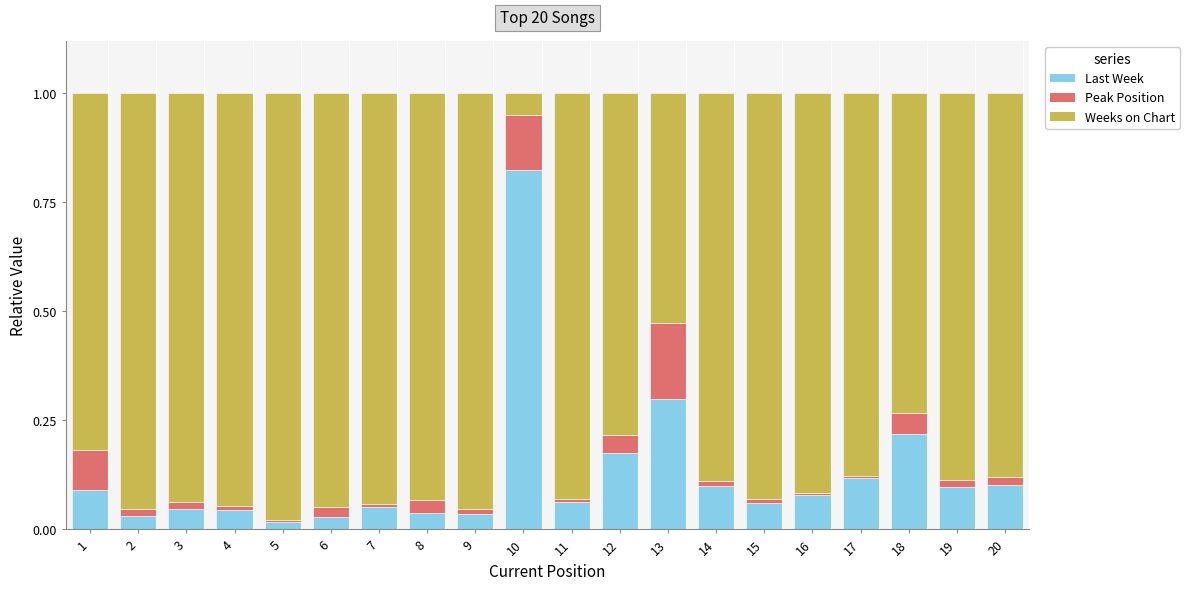

How many distinct data groups are displayed?

3